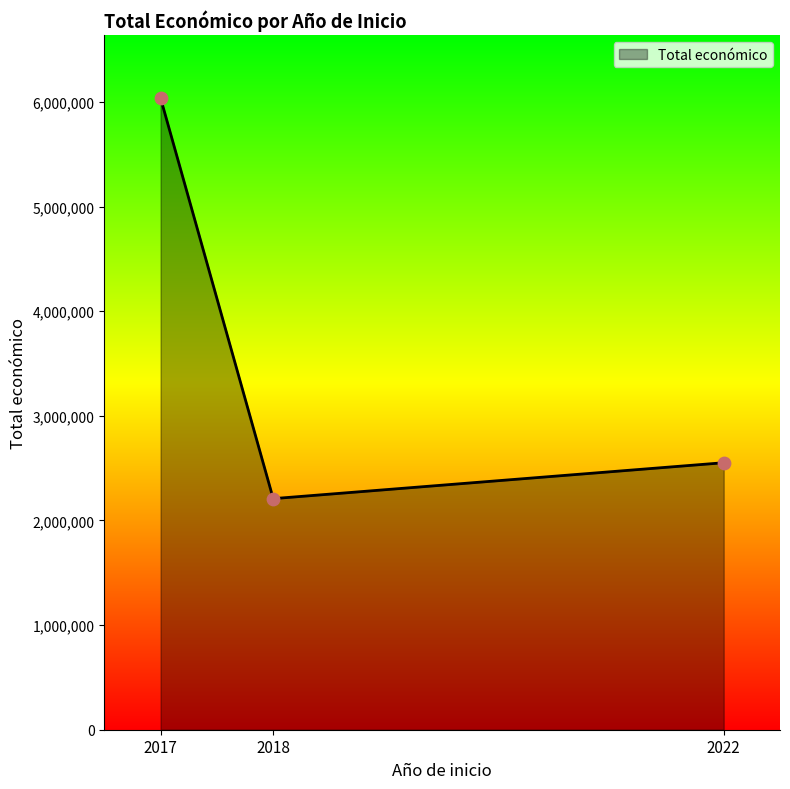

What is the change in value from 2018 to 2022?

+343209